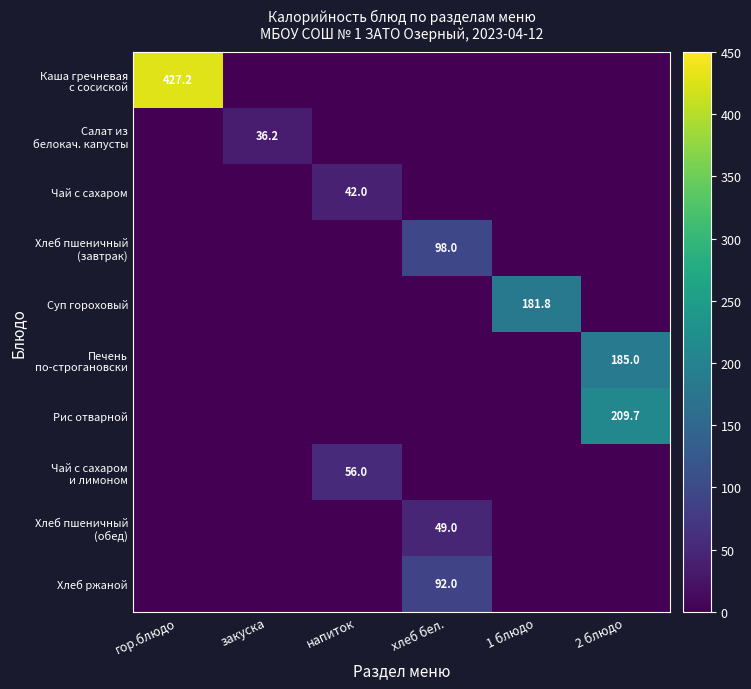

What is the highest value of the Чай с сахаром и лимоном series?

56.0